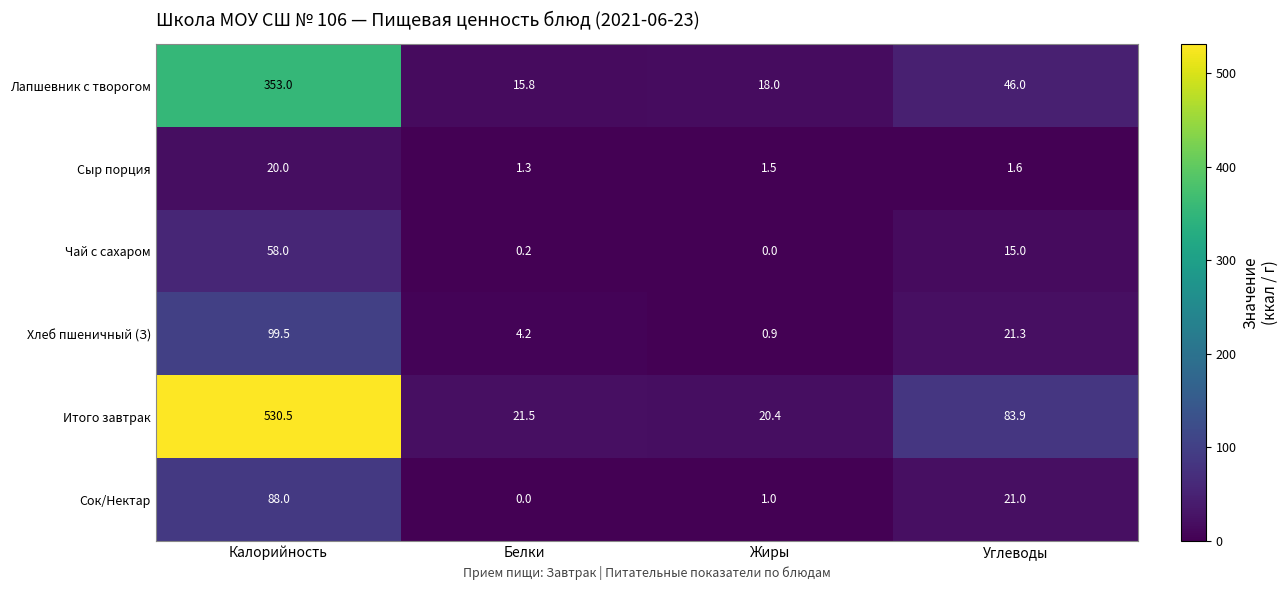

Is the value of Сыр порция at Калорийность greater than the value of Хлеб пшеничный (З) at Жиры?

Yes